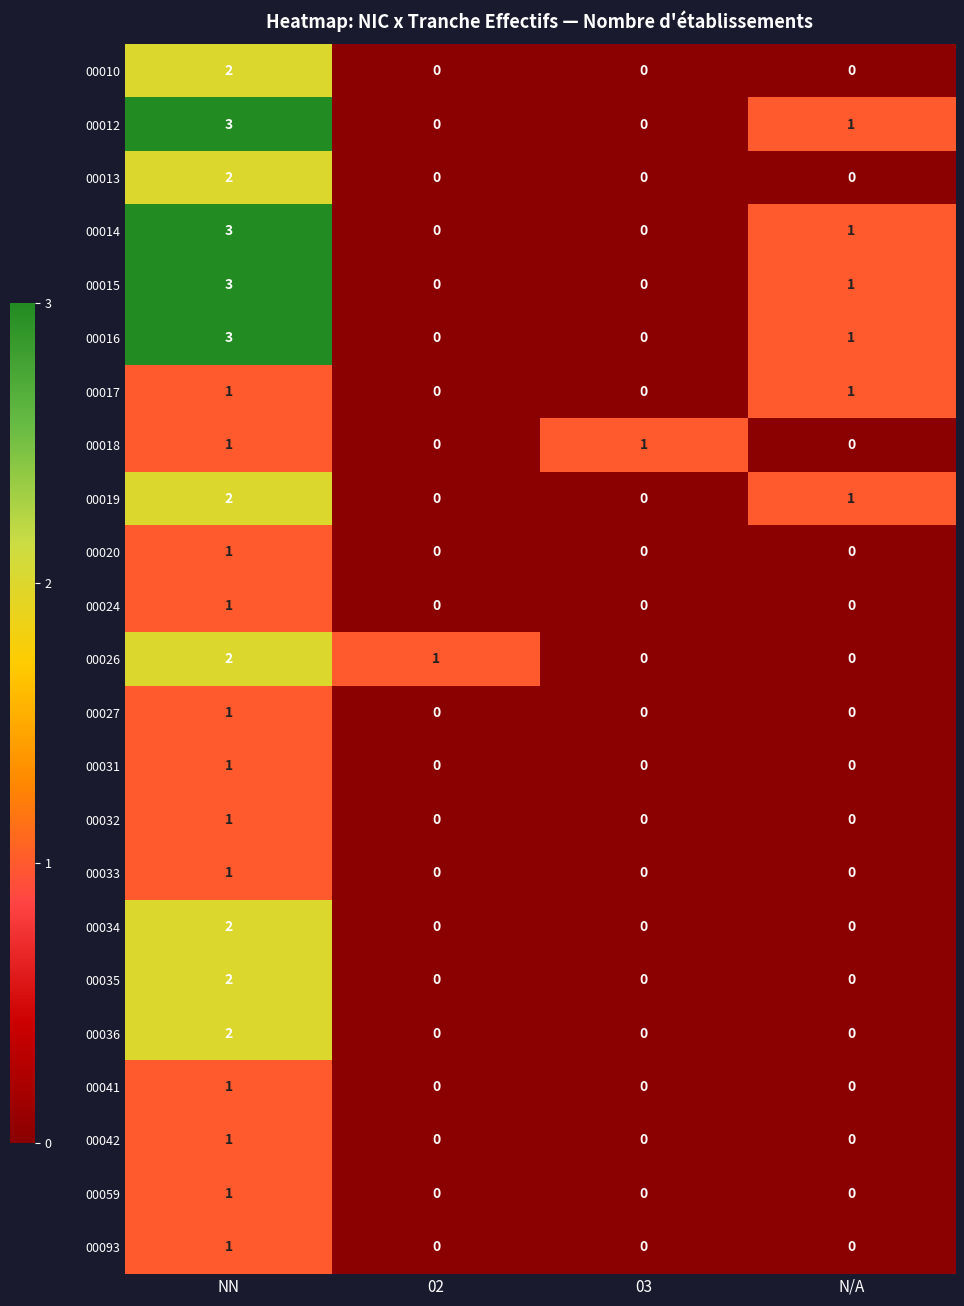

What is the total value across all series at N/A?

6